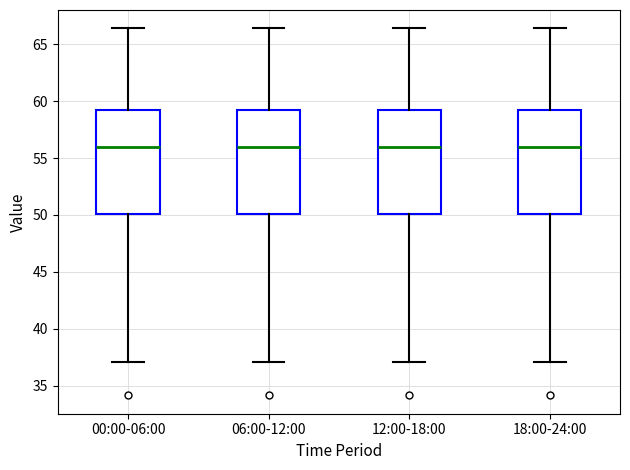

Reading left to right, transcribe this box plot: for each box, give where its median line is, the range the box spans, and where its two whiskers end, as read against the y-axis. The values are not printed on the chart, so give them approximately, as read against the axis.

00:00-06:00: median 56.0, box 50.0 to 59.0, whiskers 37.0 to 66.5
06:00-12:00: median 56.0, box 50.0 to 59.0, whiskers 37.0 to 66.5
12:00-18:00: median 56.0, box 50.0 to 59.0, whiskers 37.0 to 66.5
18:00-24:00: median 56.0, box 50.0 to 59.0, whiskers 37.0 to 66.5